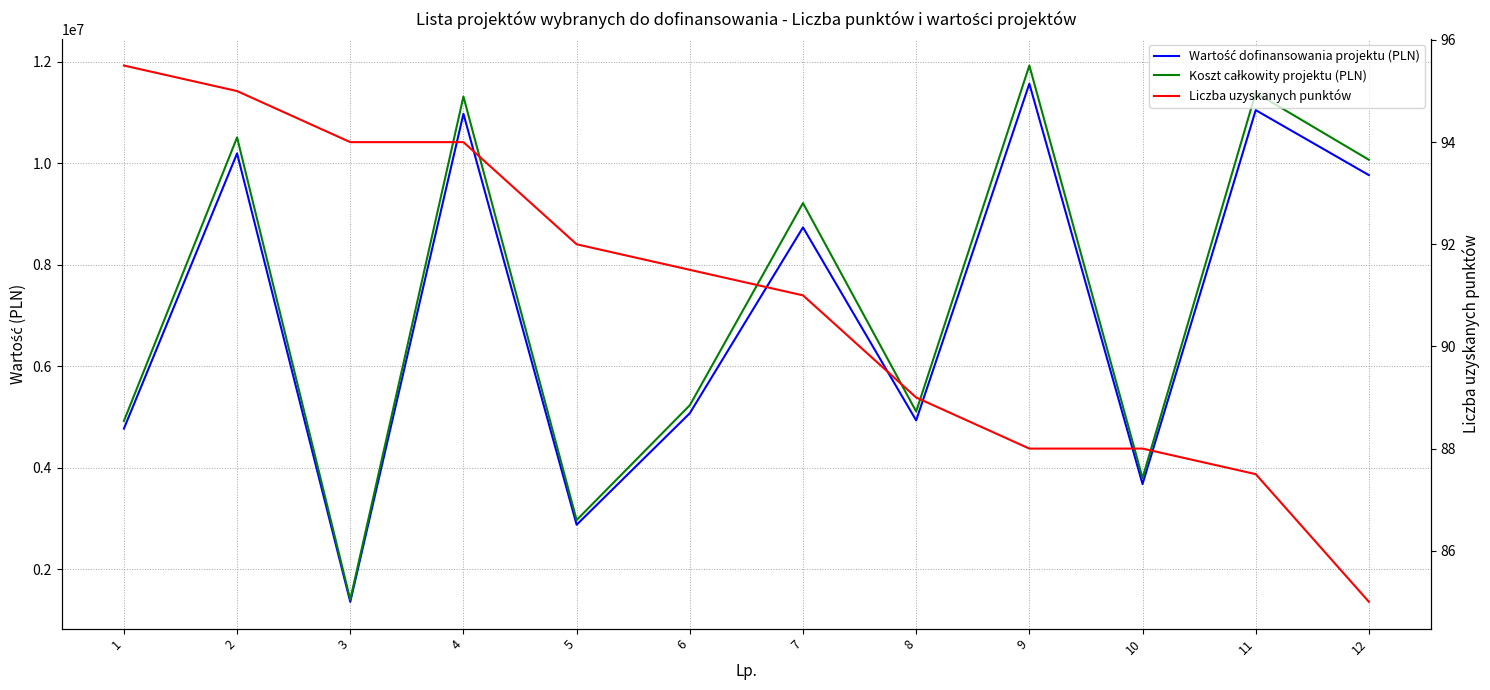

Read the Liczba uzyskanych punktów value at 1.

95.5